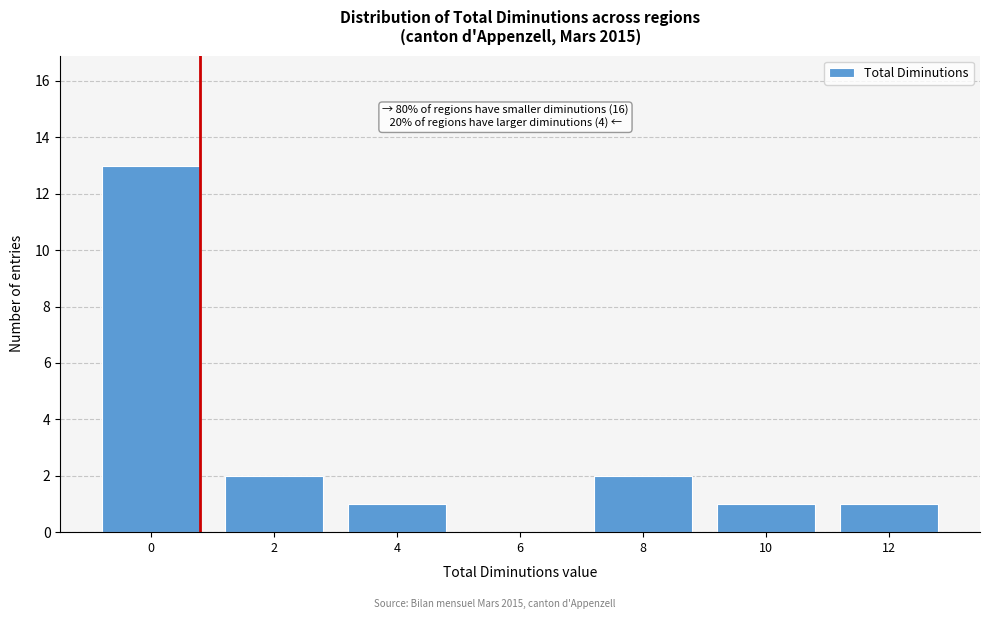

Reading left to right, extract all data points from this chart.

0=13	2=2	4=1	6=0	8=2	10=1	12=1